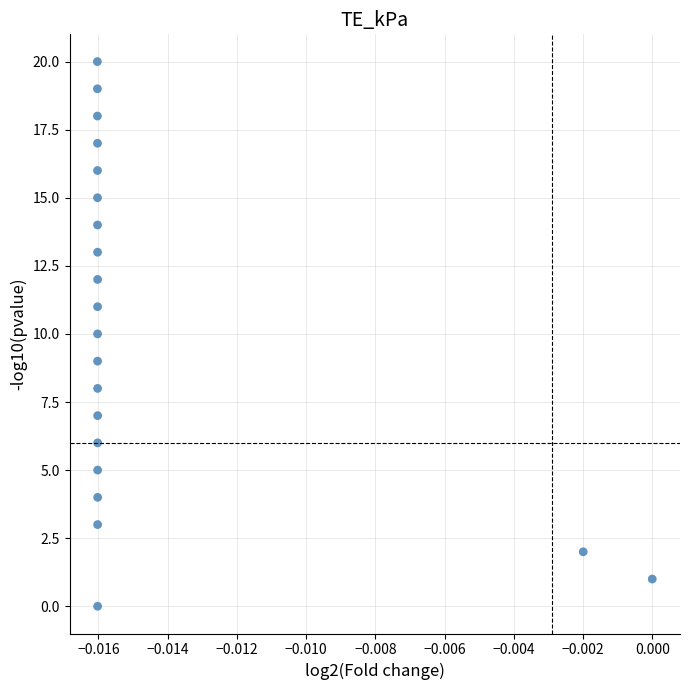

What is the range of Y values (max minus min)?

20